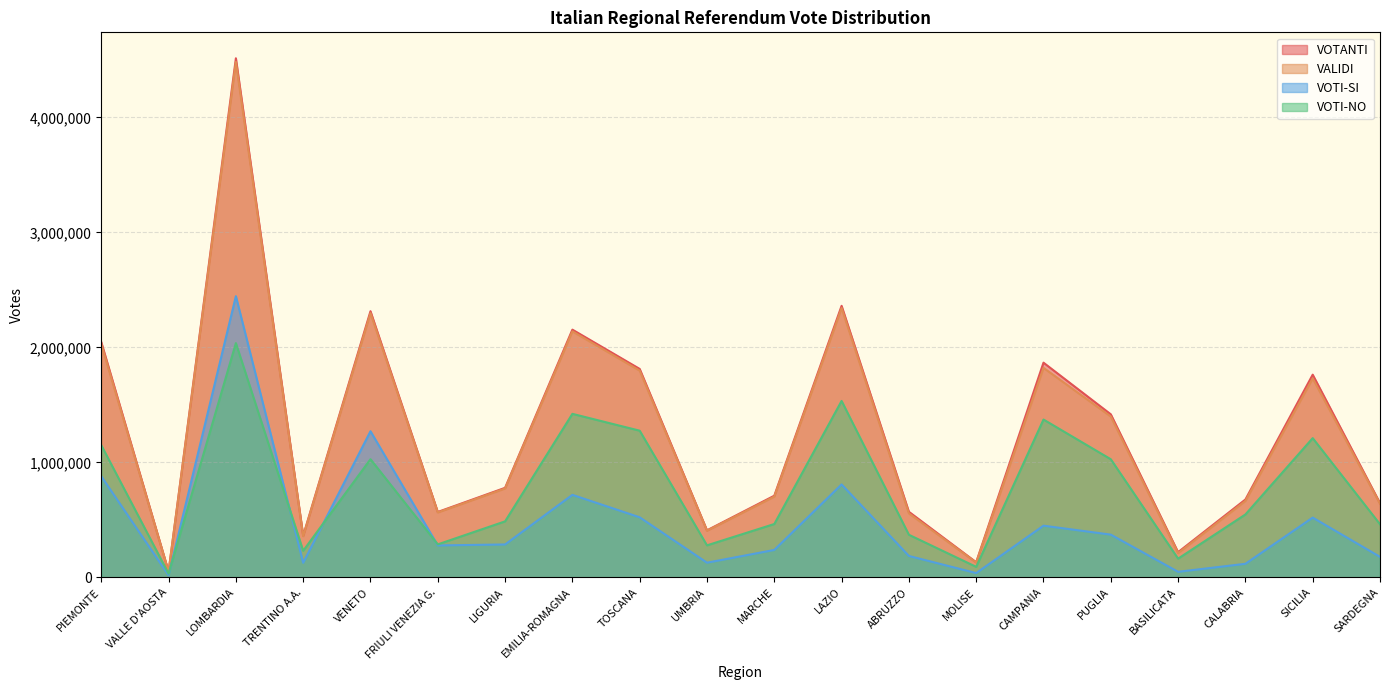

True or false: VALIDI has more than 1 interior local peaks.

True